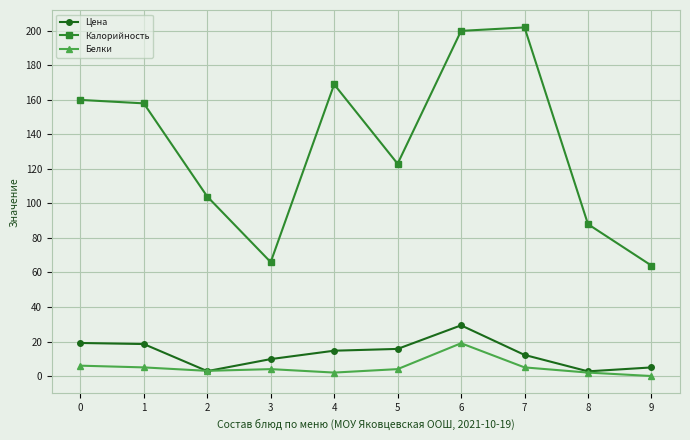

How many values in the Калорийность series are below 158?

5